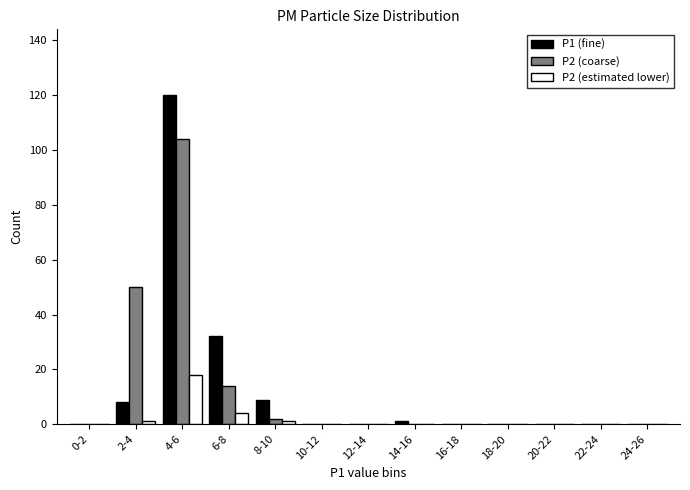

At which category is the sum across all series the highest?

4-6